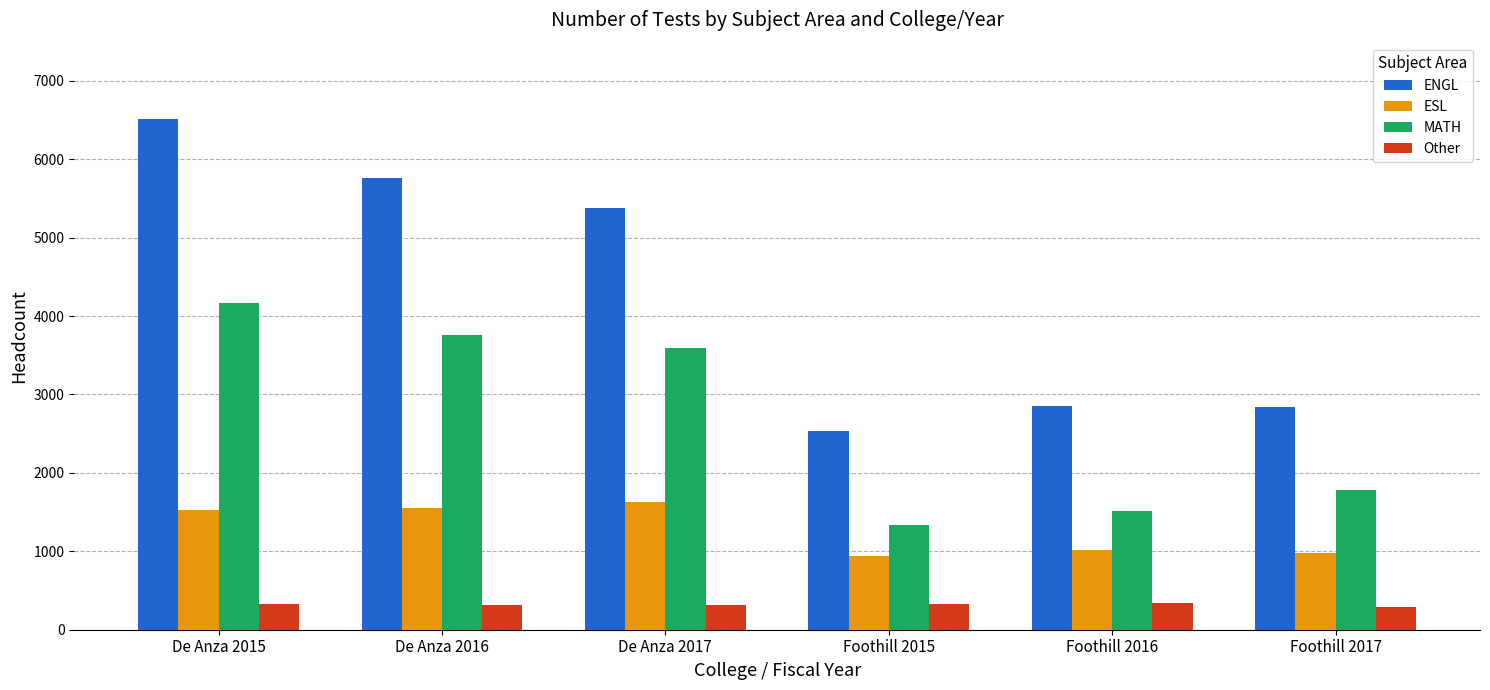

Is the value of ENGL at De Anza 2016 greater than the value of Other at Foothill 2017?

Yes